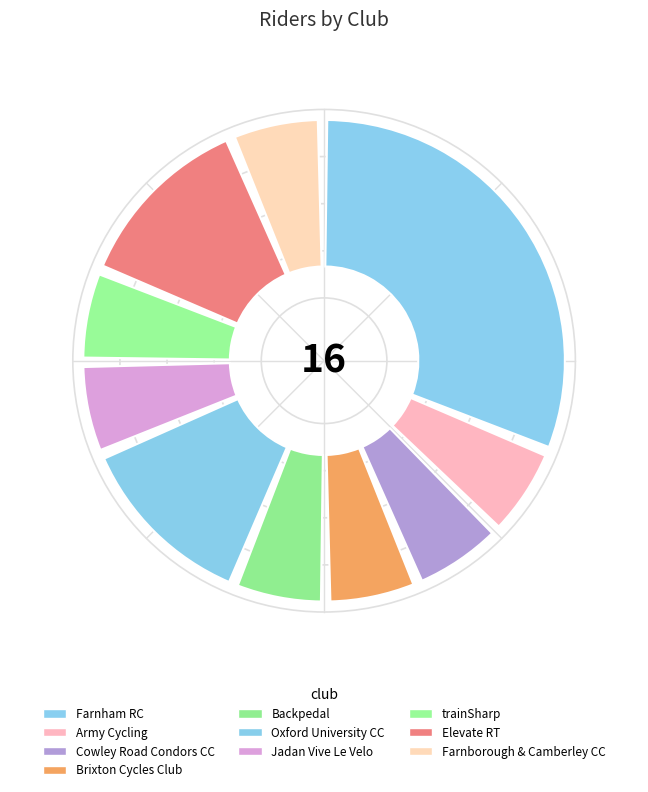

Does Army Cycling account for over 50% of the chart?

No